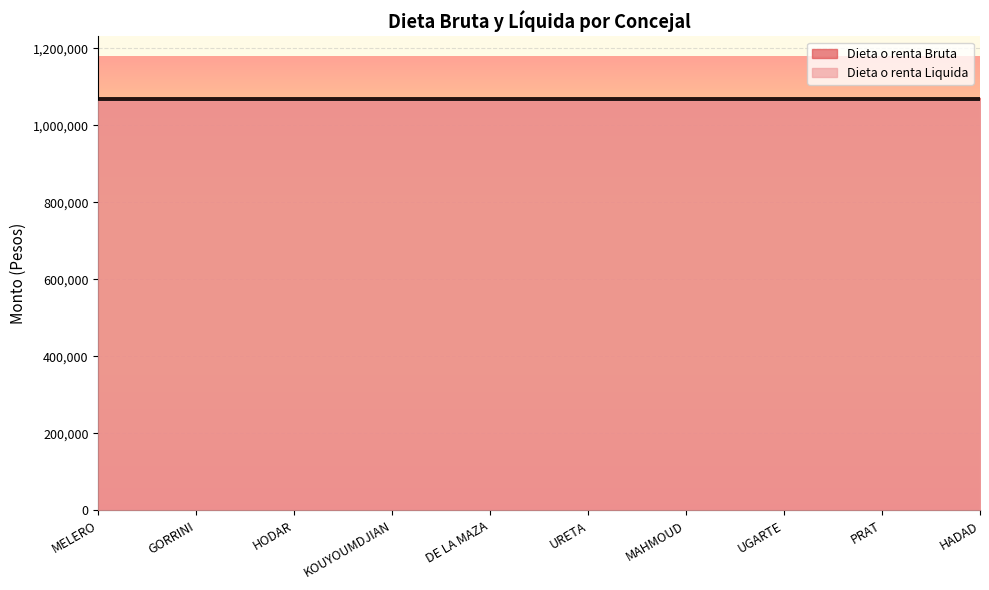

Which series has the largest range (max minus min)?

Dieta o renta Bruta